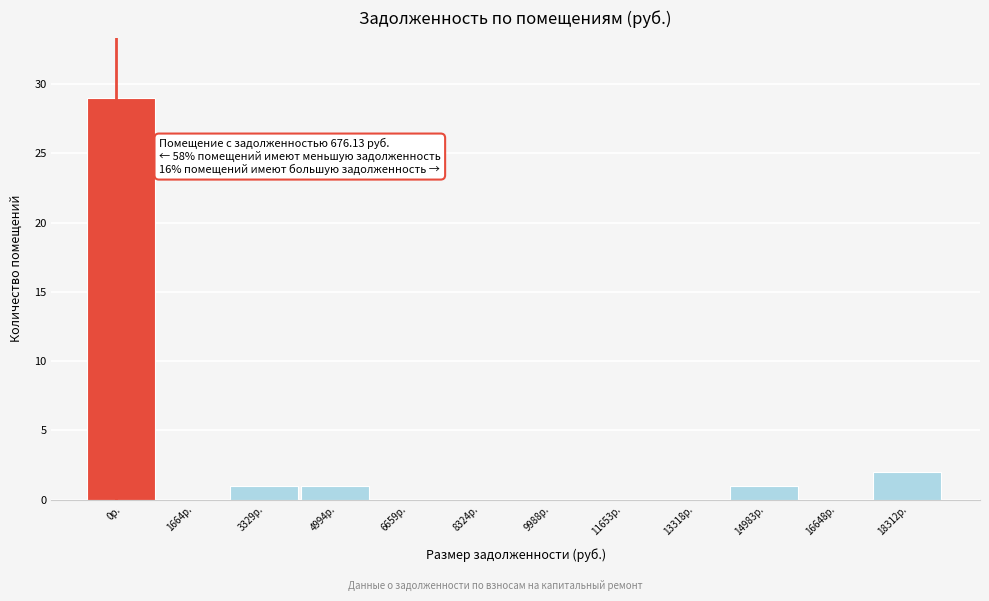

Reading left to right, extract all data points from this chart.

0р.=29	1664р.=0	3329р.=1	4994р.=1	6659р.=0	8324р.=0	9988р.=0	11653р.=0	13318р.=0	14983р.=1	16648р.=0	18312р.=2